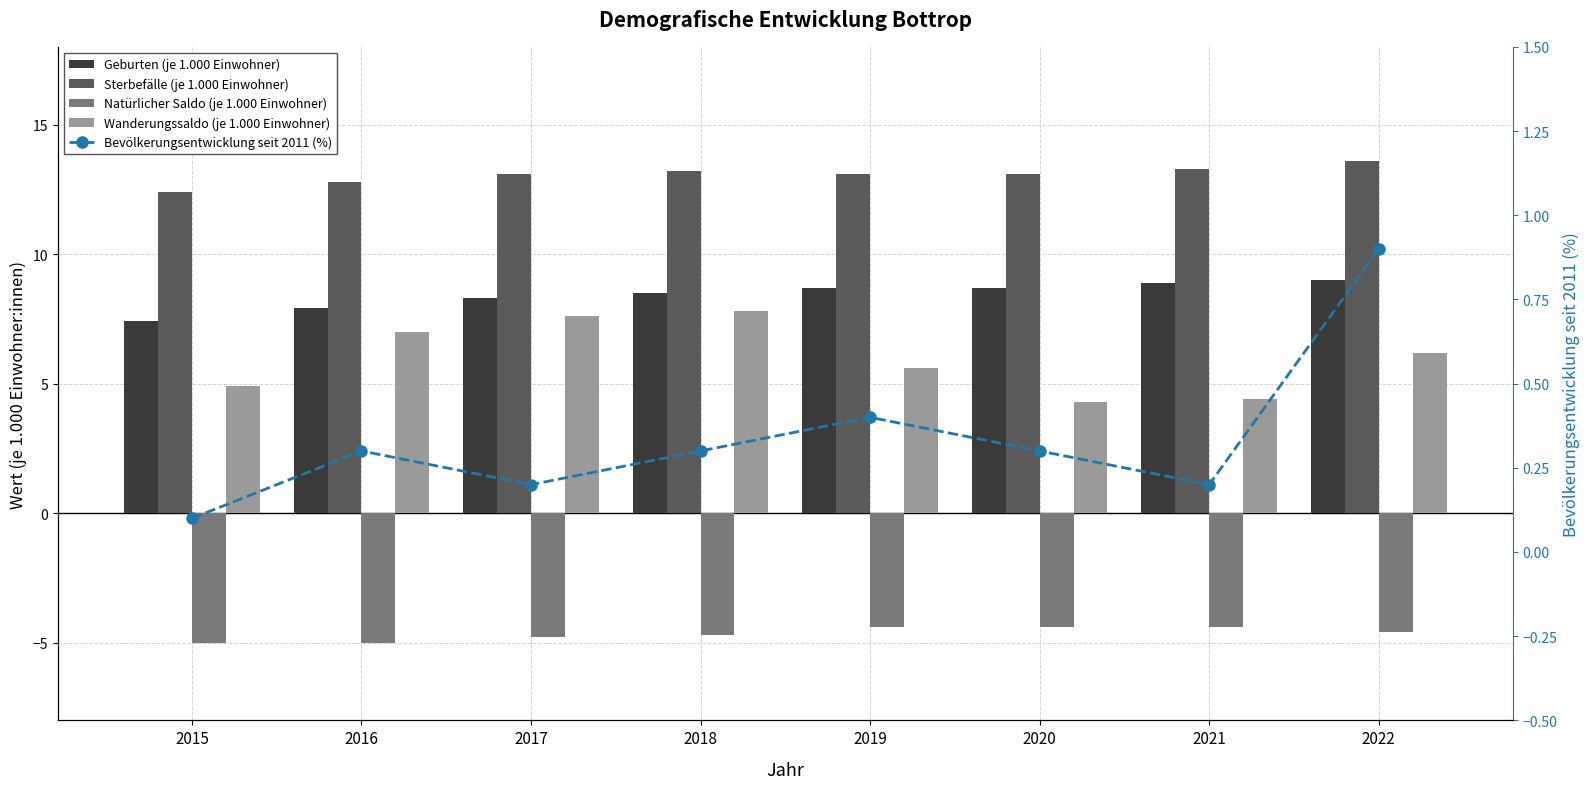

At which category is the sum across all series the highest?

2022